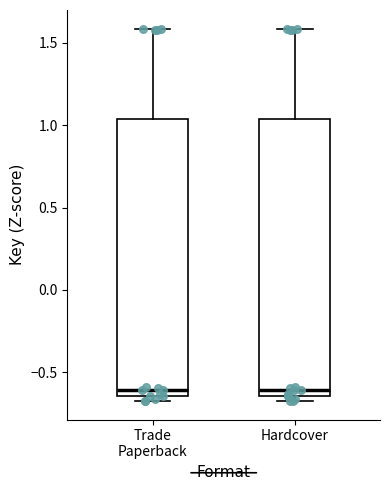

Reading left to right, read every box against the y-axis: the position of its median line, the range the box covers, and the ends of its whiskers. The values are not printed on the chart, so give them approximately, as read against the axis.

Trade Paperback: median -0.60, box -0.65 to 1.05, whiskers -0.65 (just below the box's lower edge) to 1.60
Hardcover: median -0.60, box -0.65 to 1.05, whiskers -0.65 (just below the box's lower edge) to 1.60